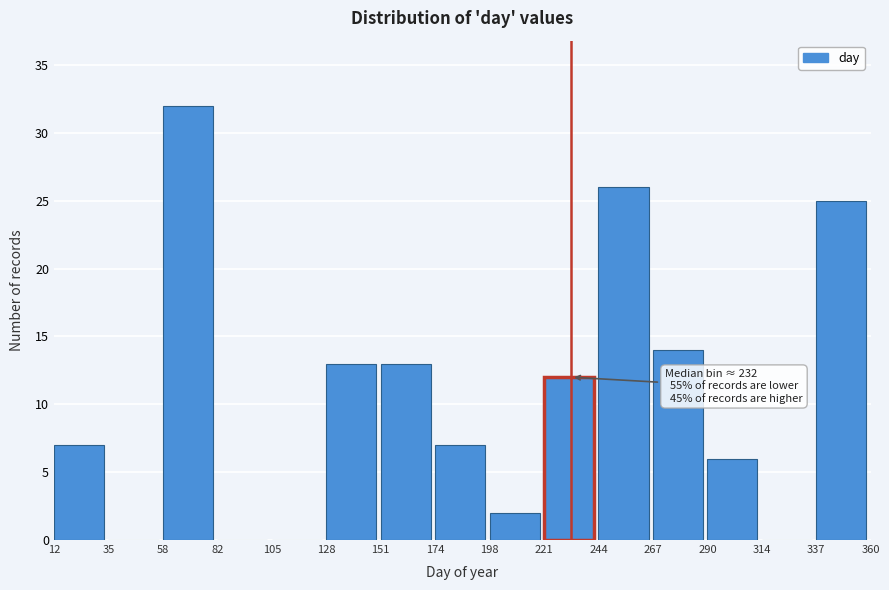

Over which range of the x-axis is the bar tallest?

58 to 82